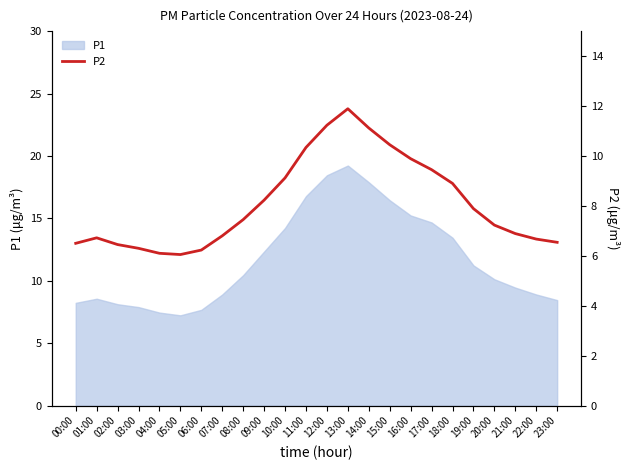

What is the highest value of the P1 series?

19.2